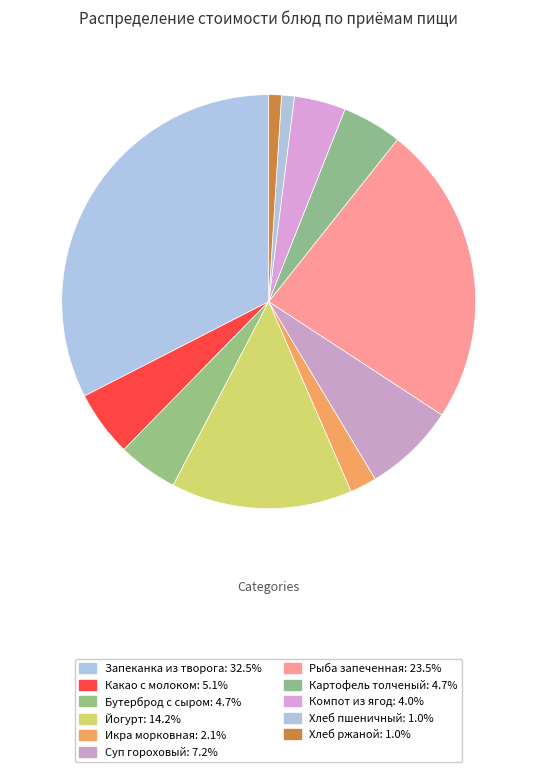

To the nearest percent, what is the combined percentage of Бутерброд с сыром and Запеканка из творога?

37%